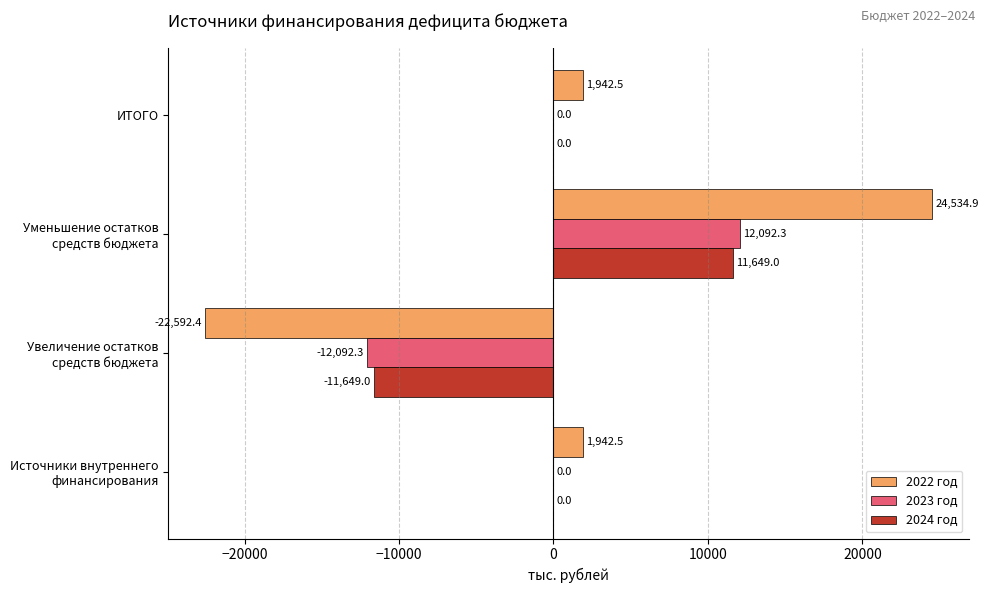

Which series has the largest total across all categories?

2022 год